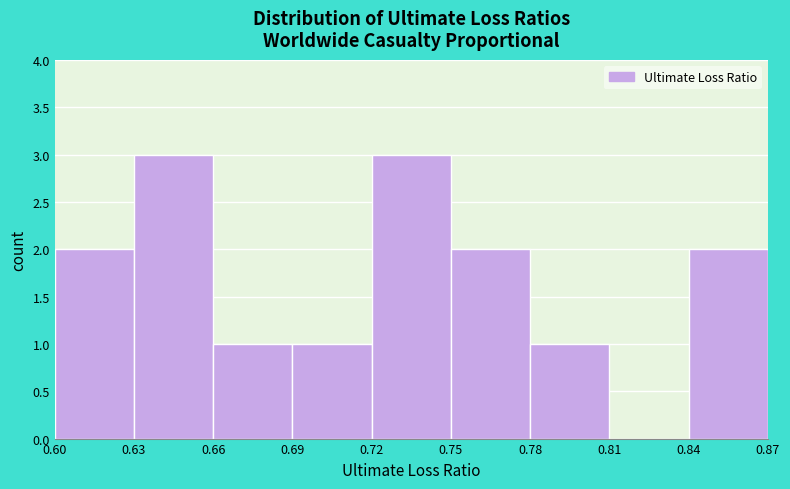

Reading left to right, transcribe this chart: for each bar, give the range it covers on the x-axis and its height. The values are not printed on the chart, so give them approximately, as read against the axis.

0.60 to 0.63: 2
0.63 to 0.66: 3
0.66 to 0.69: 1
0.69 to 0.72: 1
0.72 to 0.75: 3
0.75 to 0.78: 2
0.78 to 0.81: 1
0.81 to 0.84: 0
0.84 to 0.87: 2